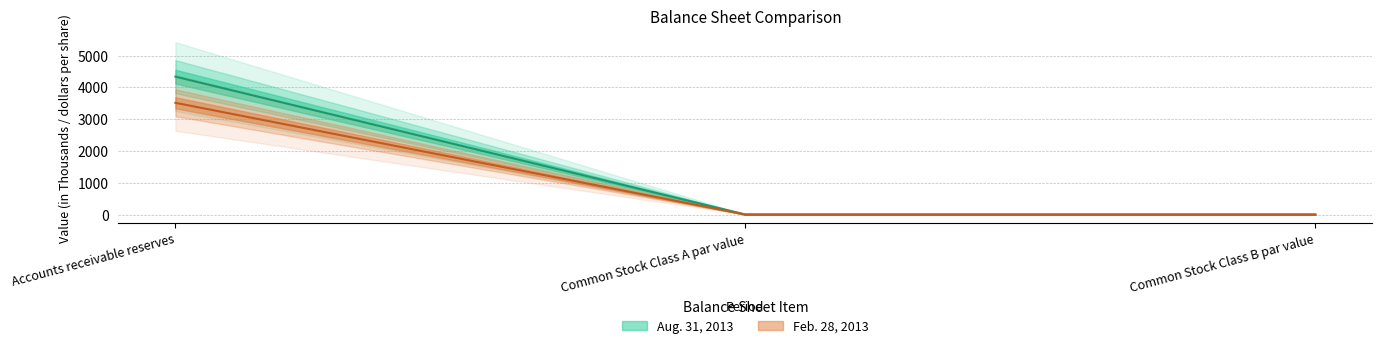

Which series changed the most between Accounts receivable reserves and Common Stock Class A par value?

Aug. 31, 2013